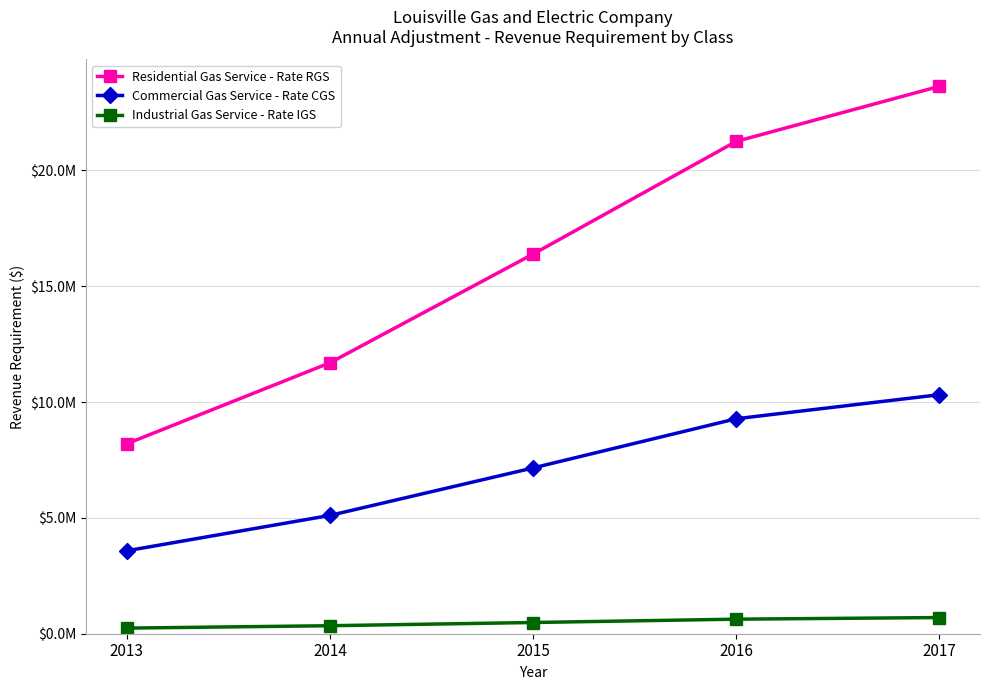

The value of Industrial Gas Service - Rate IGS at 2014 is 126821.8. True or false?

False